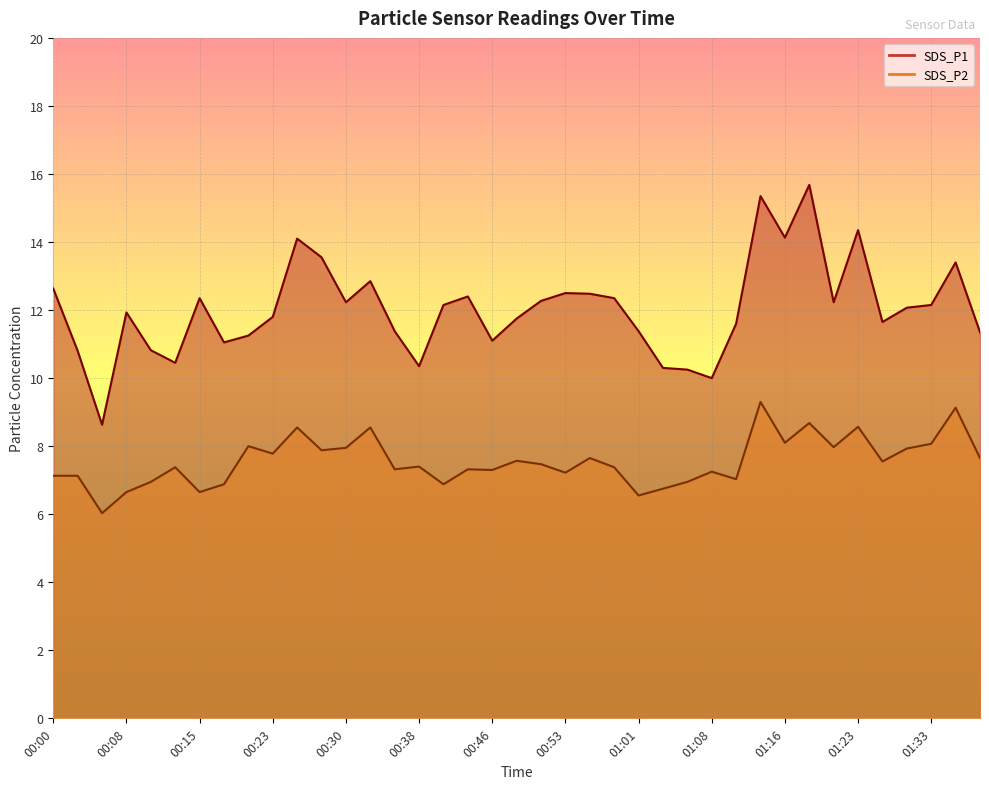

Which series has the largest range (max minus min)?

SDS_P1